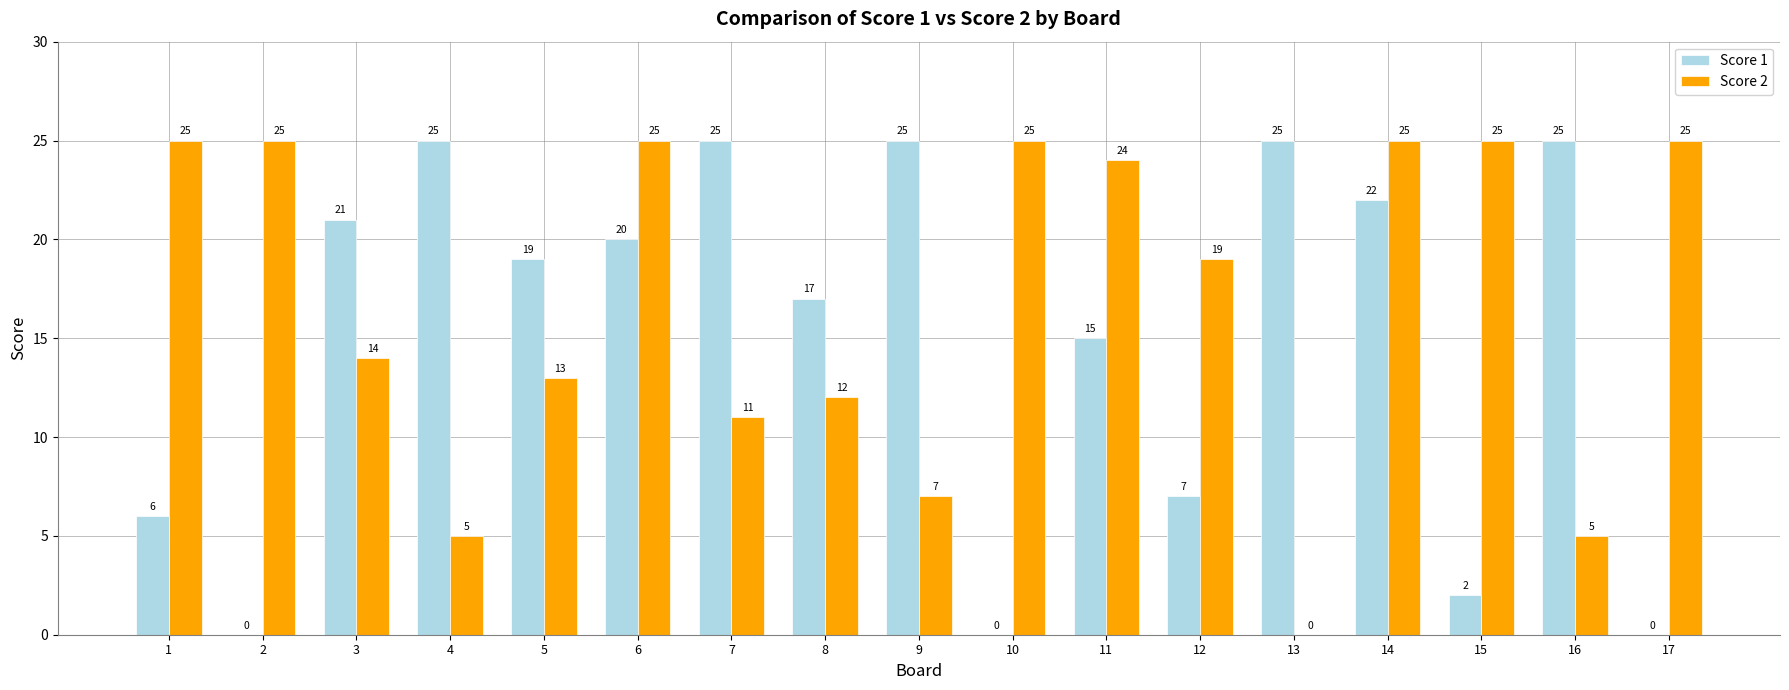

Which series changed the most between 3 and 13?

Score 2